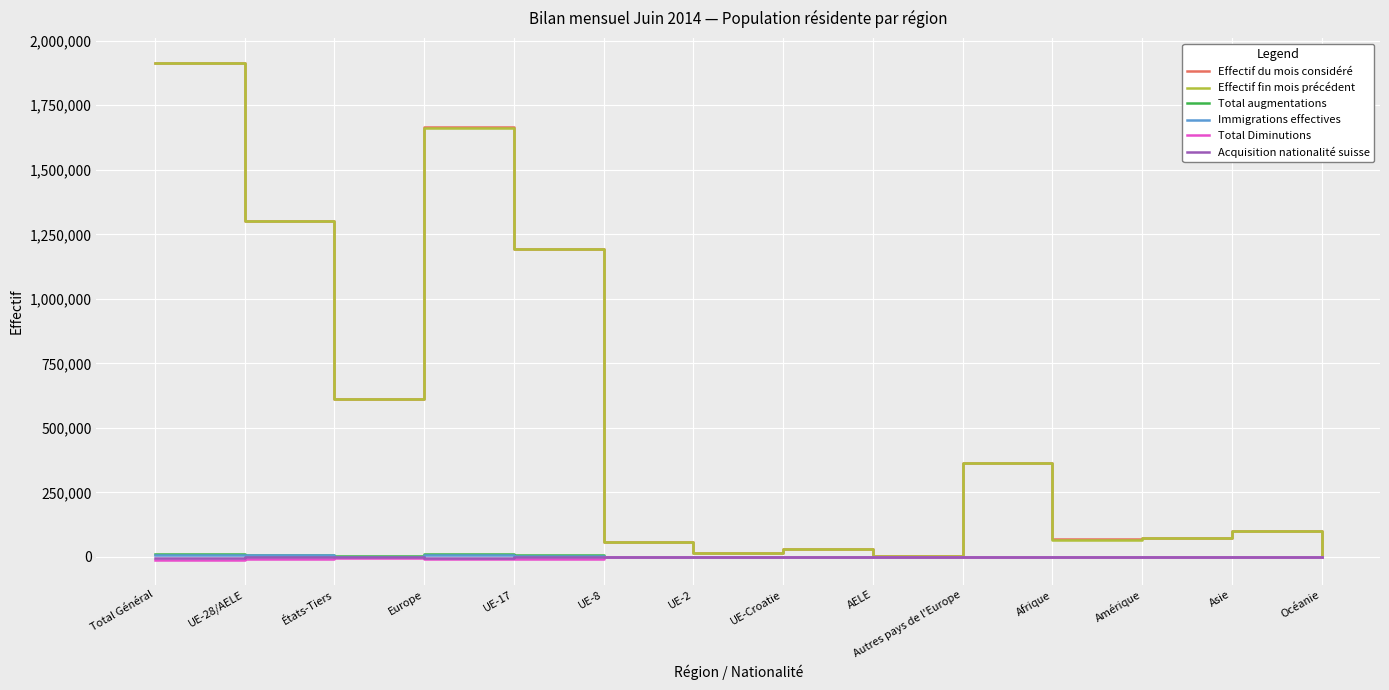

The Effectif fin mois précédent series shows 2456230 at Europe. True or false?

False